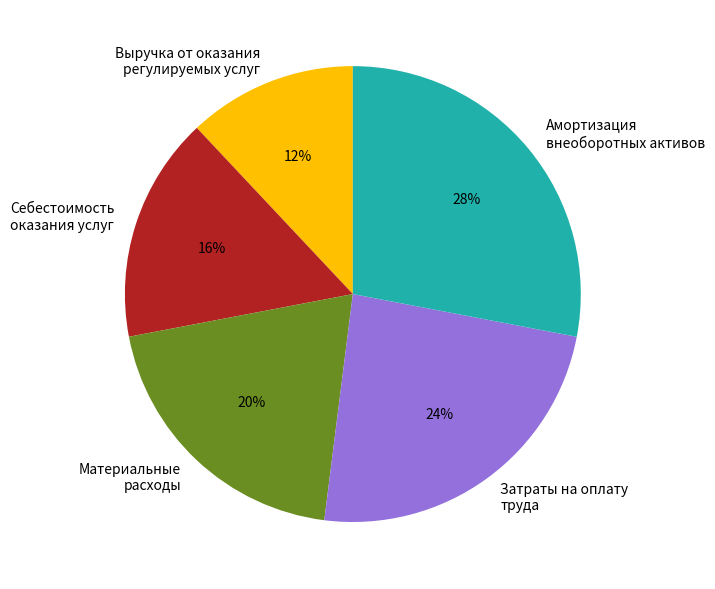

How many slices are in this pie chart?

5